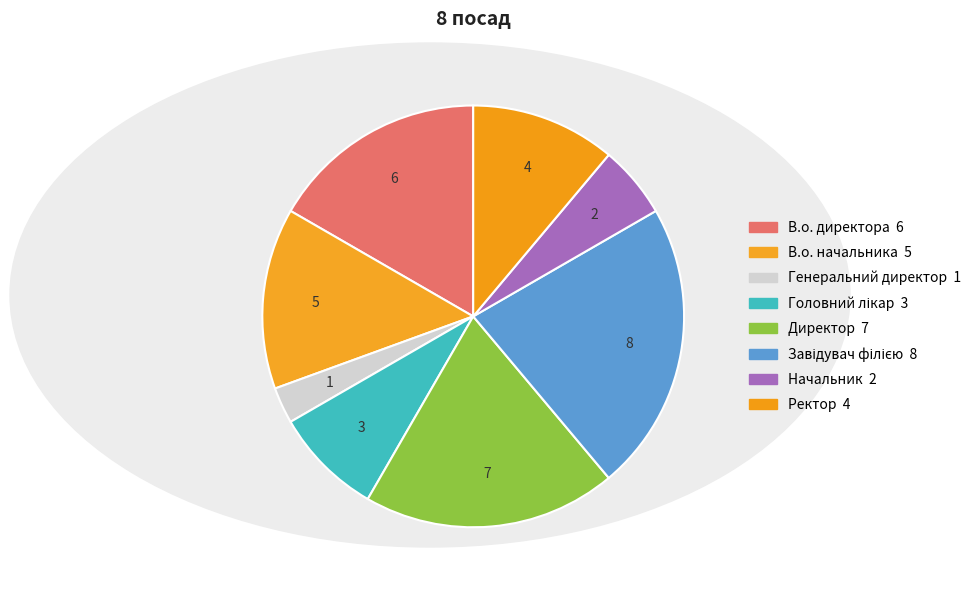

Which has a higher value, Директор or В.о. начальника?

Директор